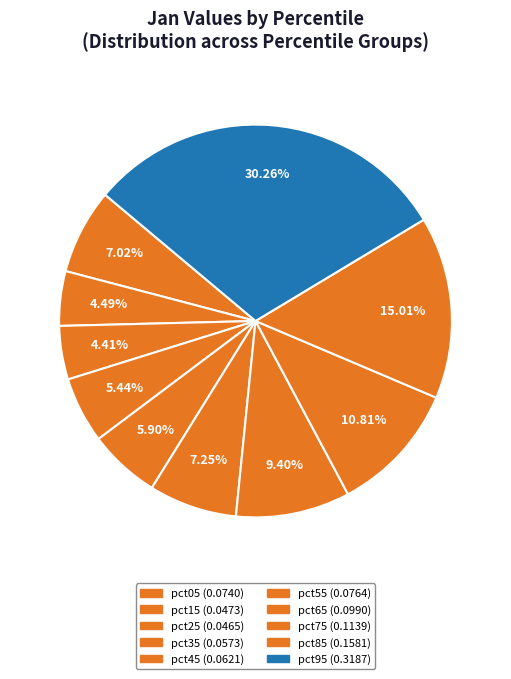

To the nearest percent, what percentage of the pie is pct05?

7%